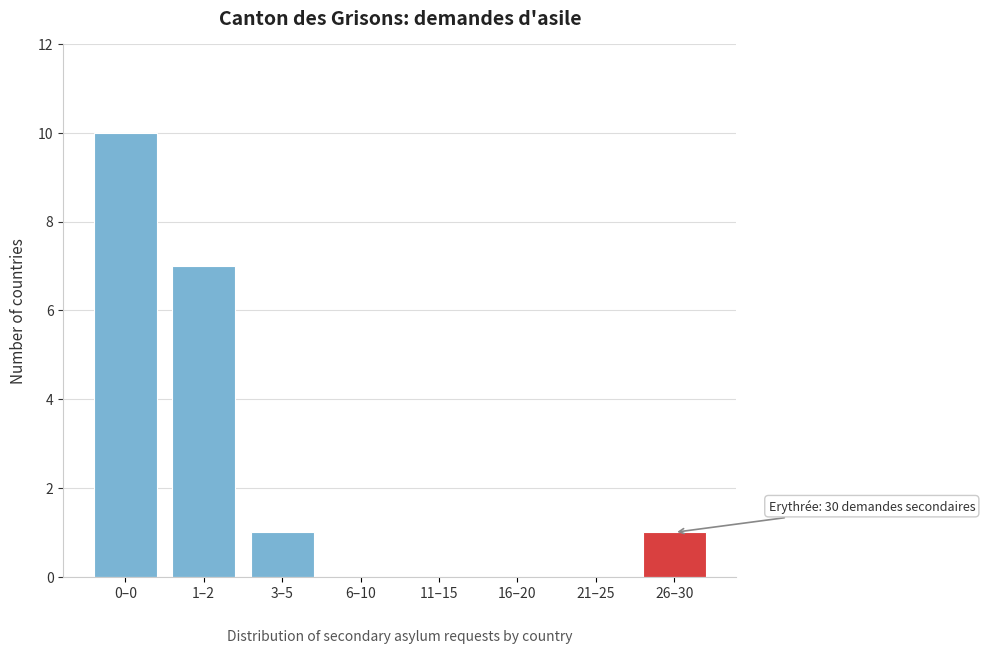

Reading left to right, list all the values displayed in this chart.

0–0=10	1–2=7	3–5=1	6–10=0	11–15=0	16–20=0	21–25=0	26–30=1